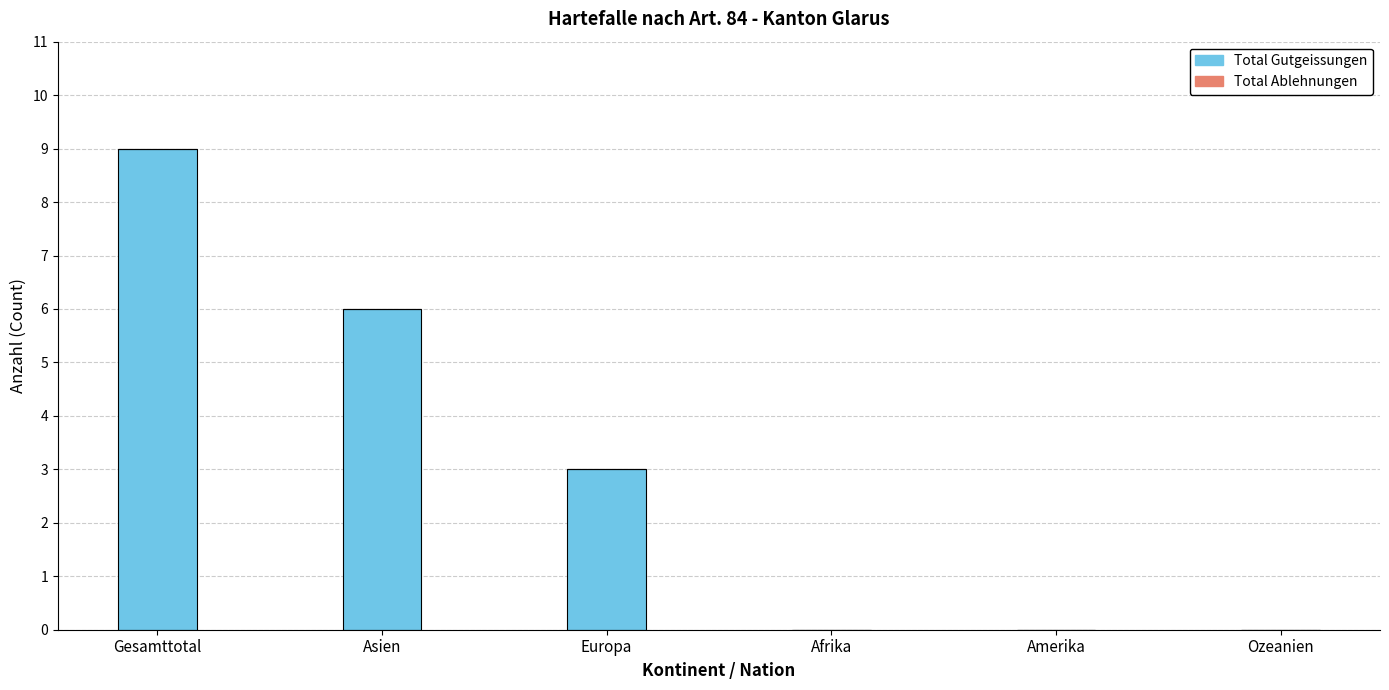

How many data points does each series have?

6